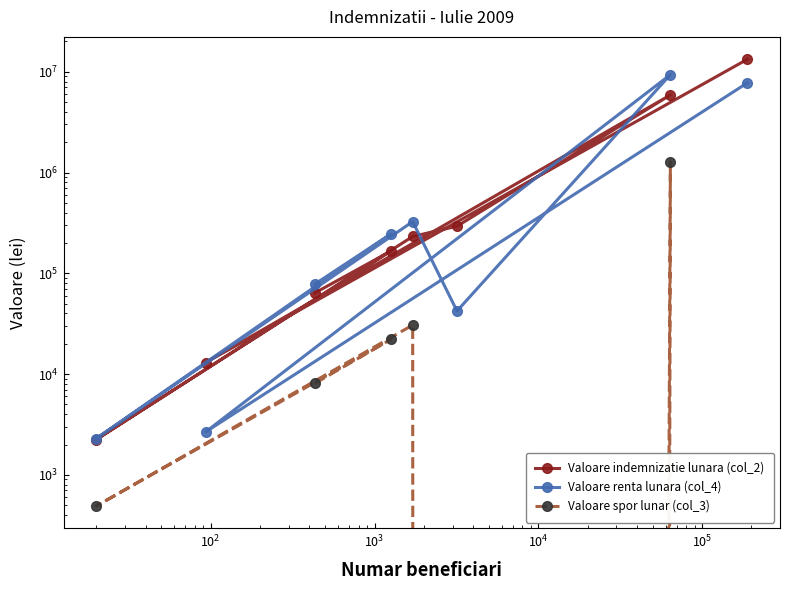

Reading left to right, extract all data points from this chart.

Valoare indemnizatie lunara (col_2): 63827	166056	2240	232123	293296	5886616	12976	13316735
Valoare renta lunara (col_4): 78064	245360	2294	325718	42288	9358255	2664	7770126
Valoare spor lunar (col_3): 8081	22090	490	30661	0	1277353	0	0